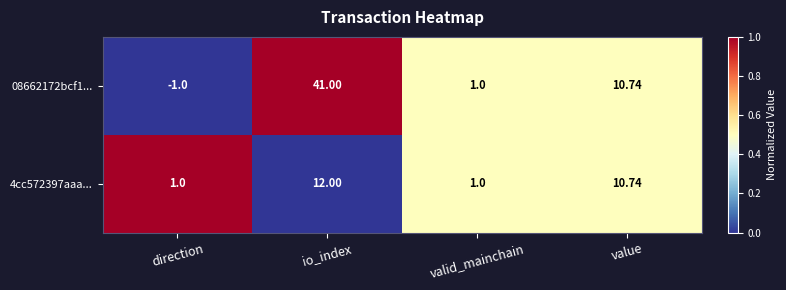

Where is 08662172bcf1... nearest to the value 20?

value